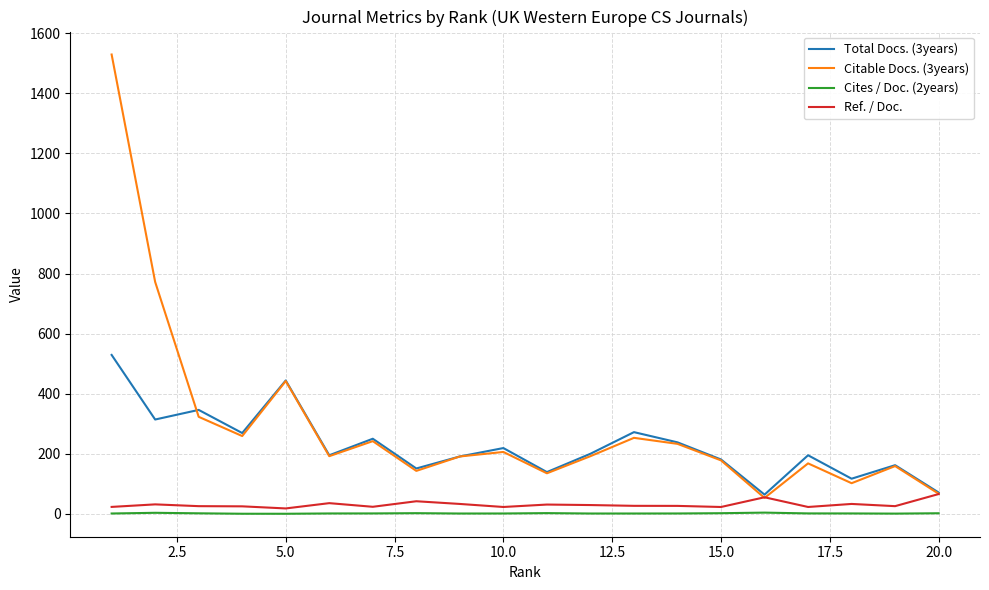

Which series has the largest range (max minus min)?

Citable Docs. (3years)